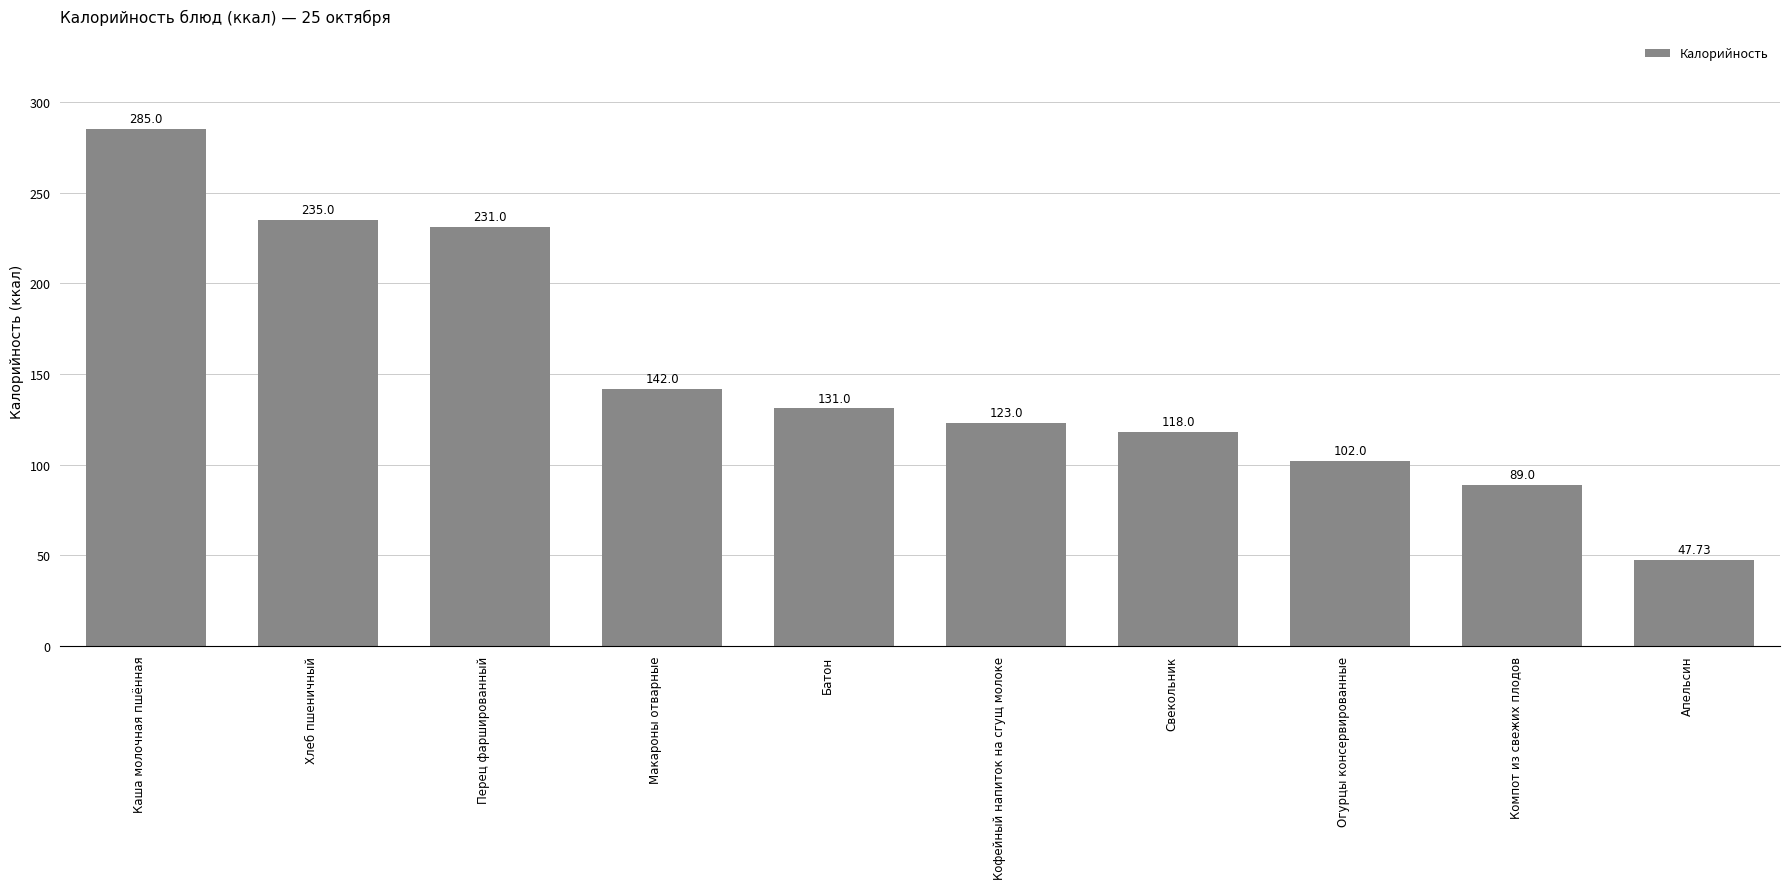

Reading right to left, transcribe all the data shown in this chart.

Апельсин=47.7	Компот из свежих плодов=89.0	Огурцы консервированные=102.0	Свекольник=118.0	Кофейный напиток на сгущ молоке=123.0	Батон=131.0	Макароны отварные=142.0	Перец фаршированный=231.0	Хлеб пшеничный=235.0	Каша молочная пшённая=285.0